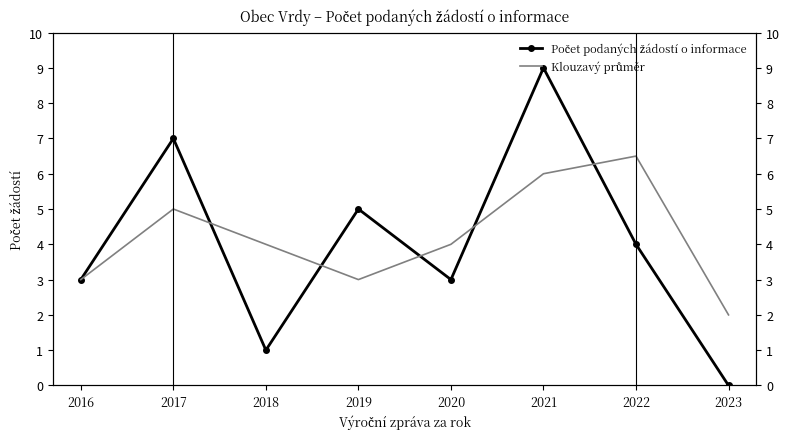

Rank the series by their maximum value, from highest to lowest.

Počet podaných žádostí o informace, Klouzavý průměr